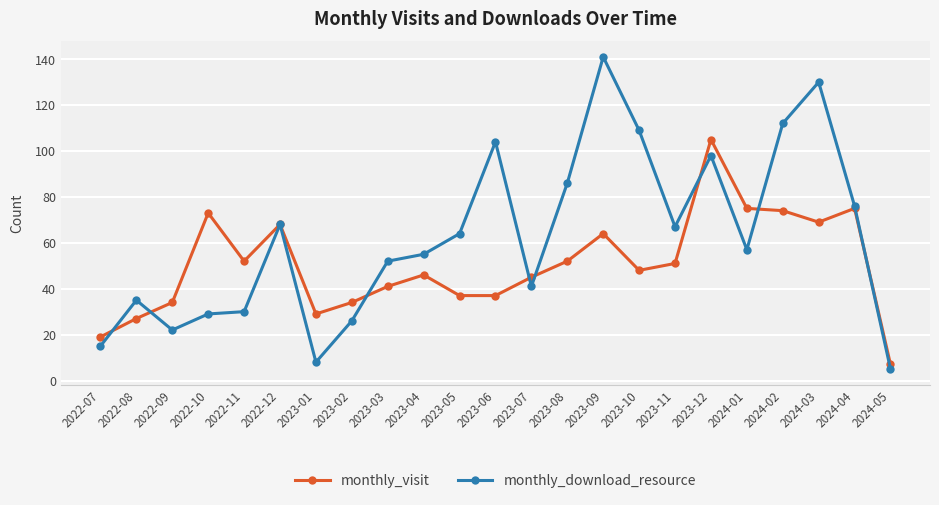

Which series ends up on top after the final intersection of monthly_download_resource and monthly_visit?

monthly_visit